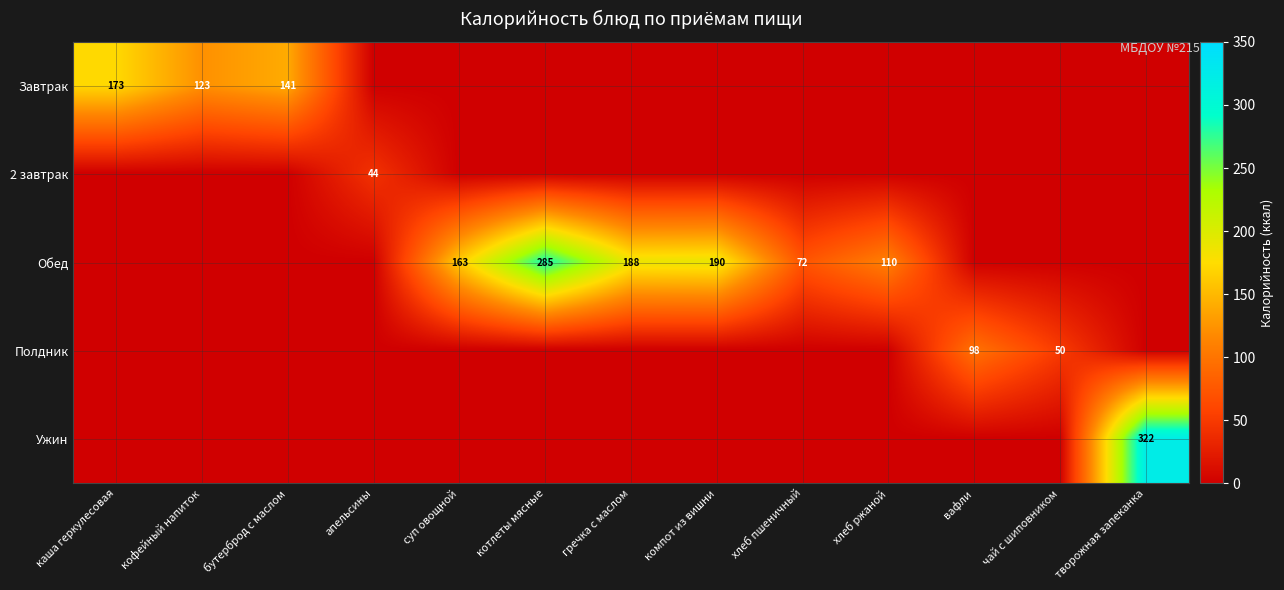

What is the sum of the Завтрак values at кофейный напиток and каша геркулесовая?

296